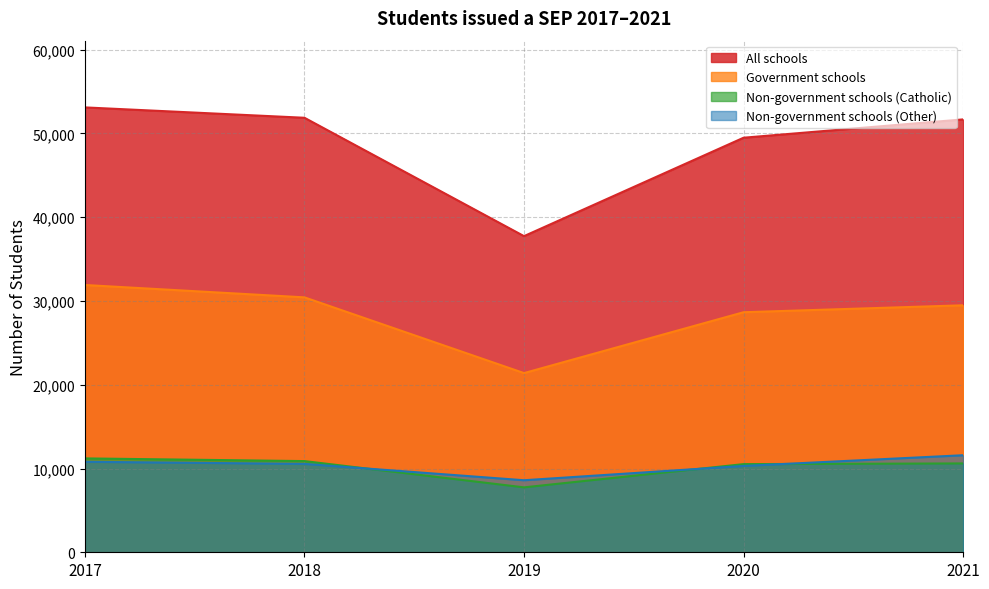

Is the value of All schools at 2017 greater than the value of Non-government schools (Other) at 2017?

Yes